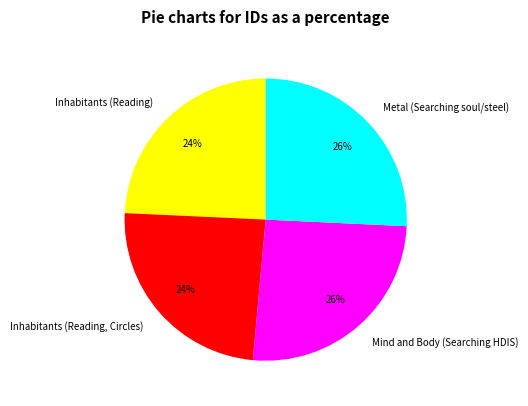

To the nearest percent, what is the average slice percentage?

25%